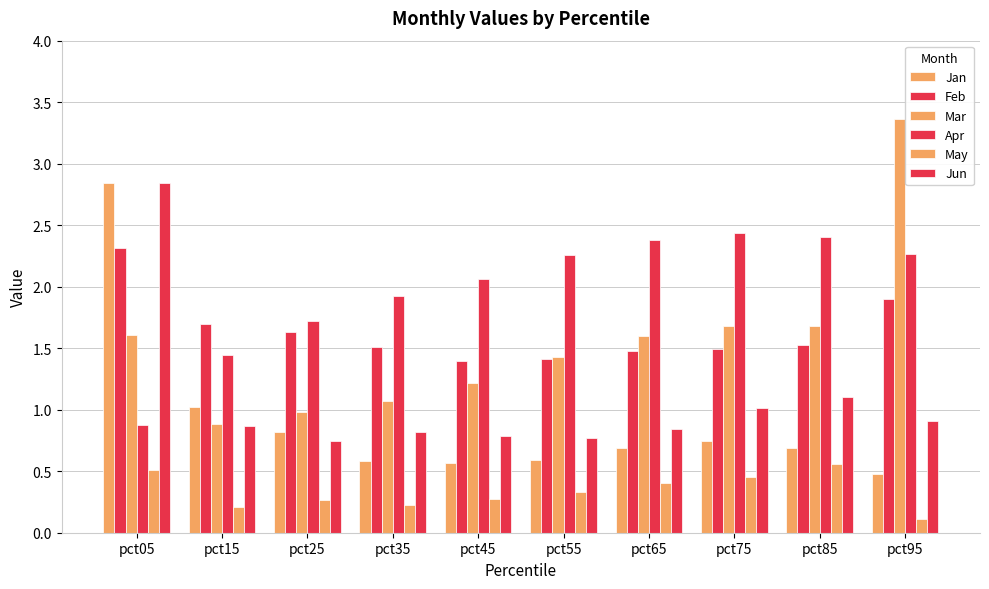

How many bars are there in each group?

6